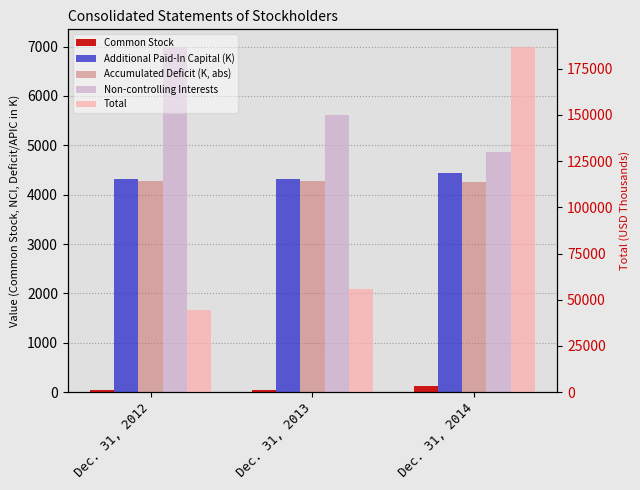

What is the average value of the Accumulated Deficit (K, abs) series?

4268.6